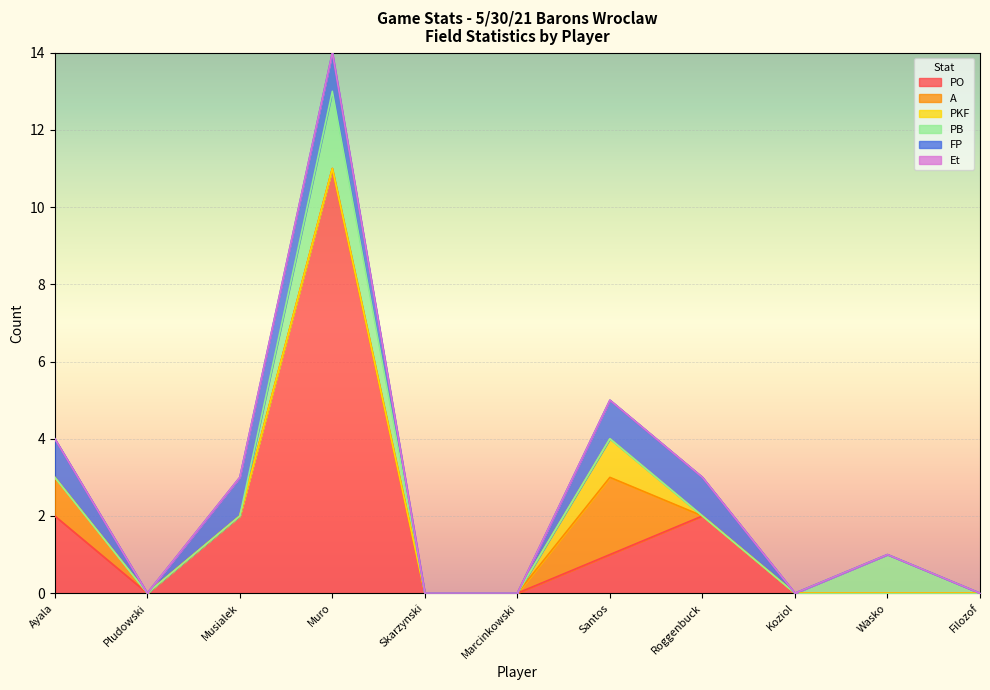

True or false: PB has a value of 0 at Franciszek Filozof.

True